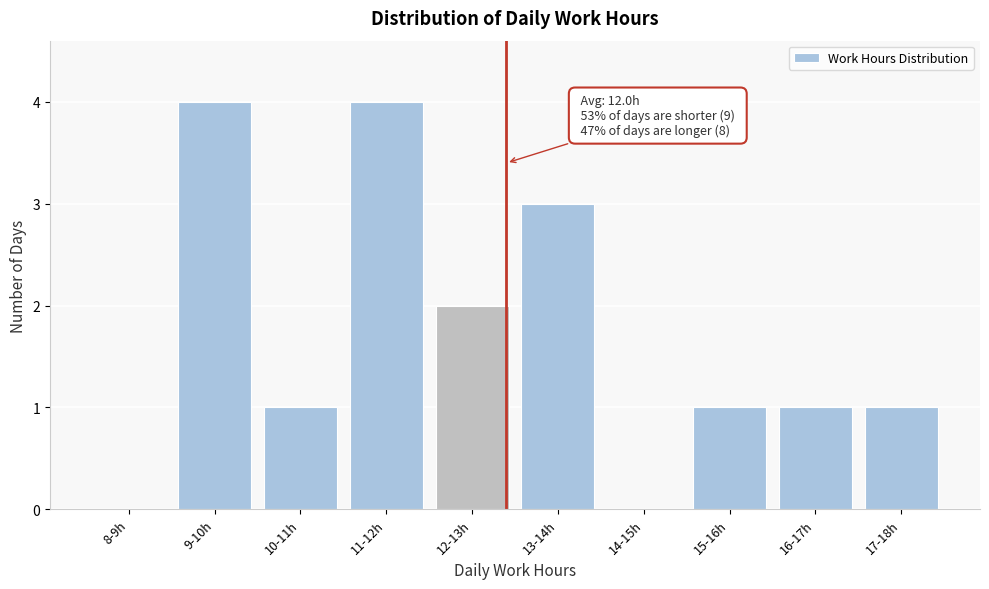

Reading left to right, extract all data points from this chart.

8-9h=0	9-10h=4	10-11h=1	11-12h=4	12-13h=2	13-14h=3	14-15h=0	15-16h=1	16-17h=1	17-18h=1